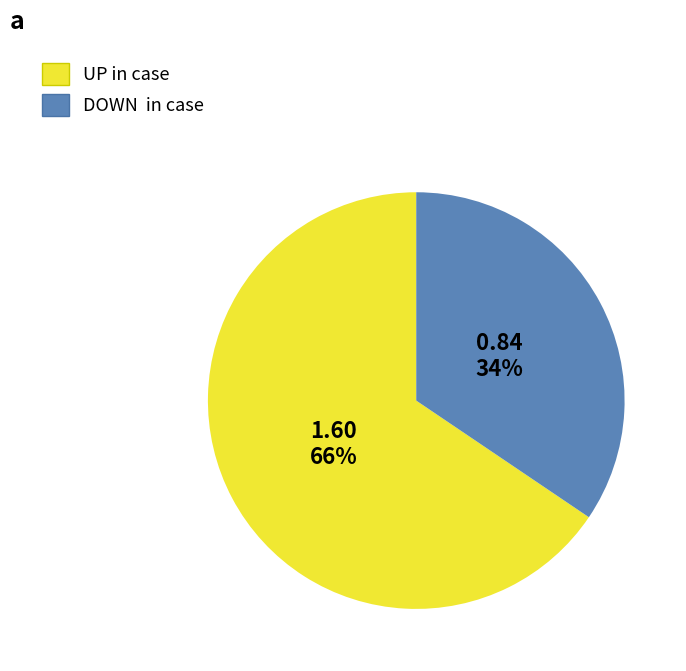

Is there a majority slice in this chart?

Yes